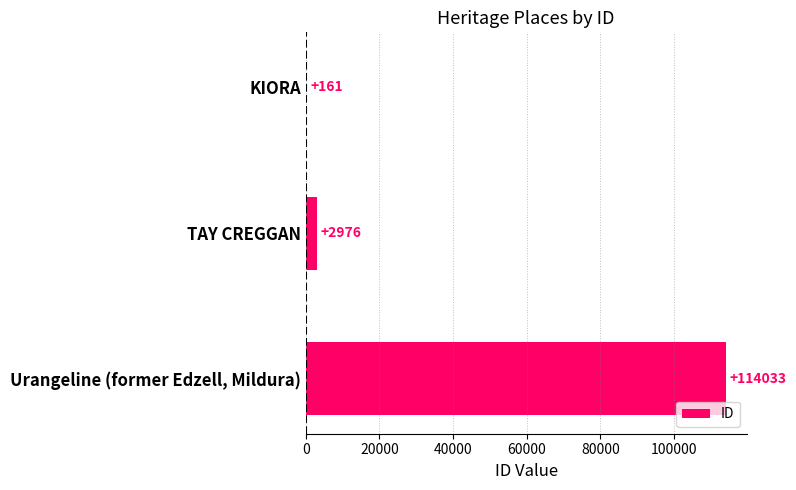

What is the sum of all values?

117170